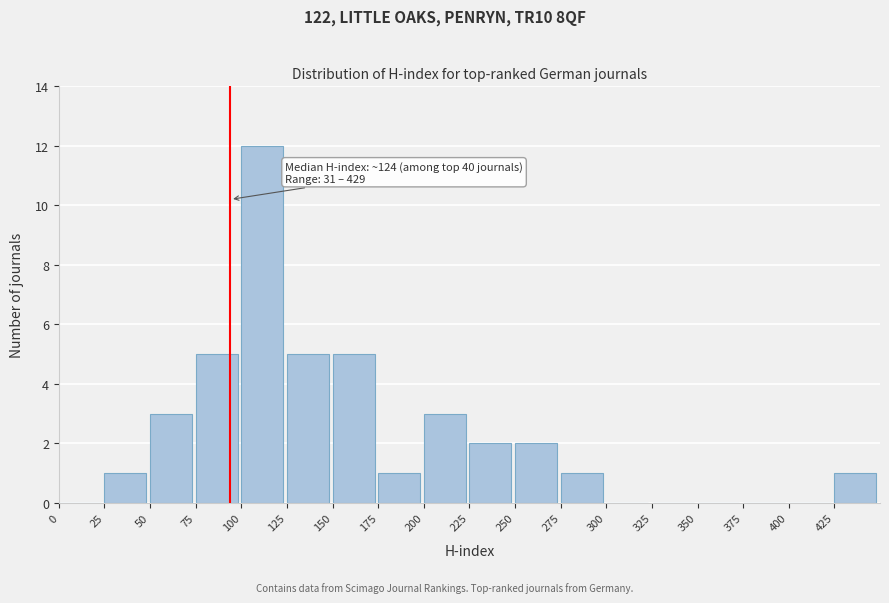

Over which range of the x-axis is the bar tallest?

100 to 125